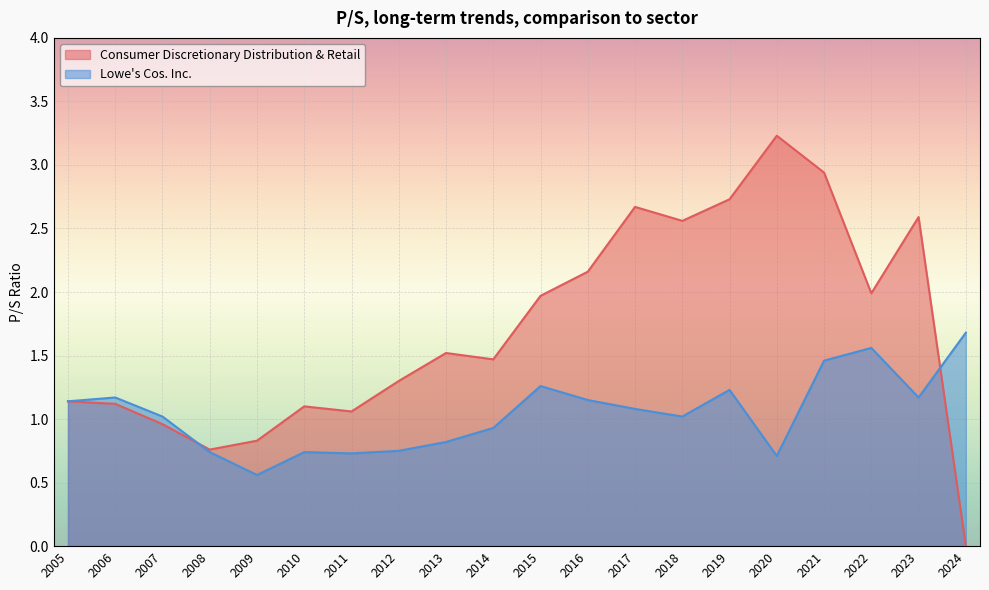

Rank the series by their average value, from lowest to highest.

Lowe's Cos. Inc., Consumer Discretionary Distribution & Retail